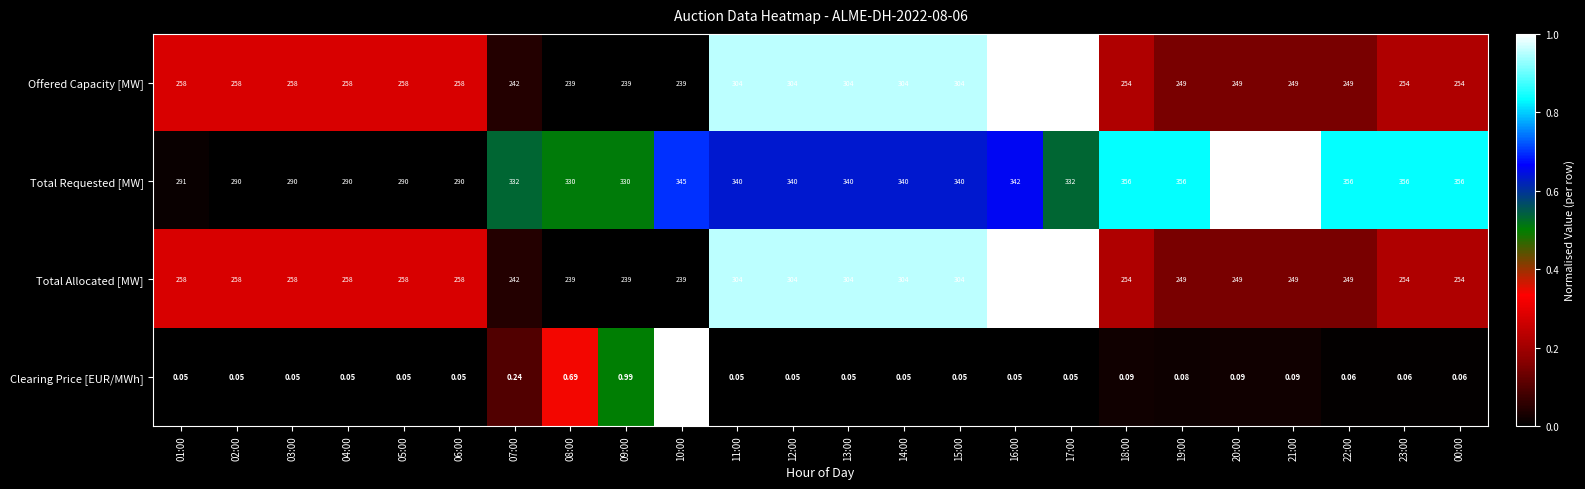

How many categories are shown in the chart?

24